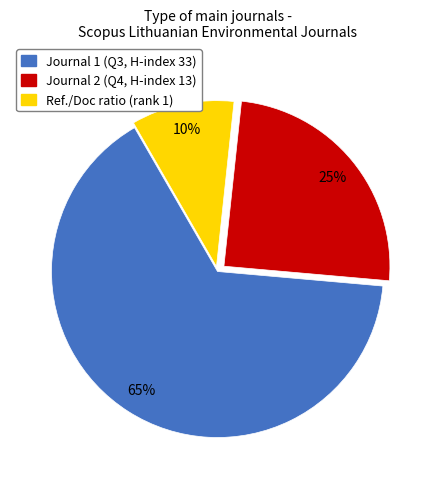

To the nearest percent, what is the difference between the largest and smallest slice percentages?

55%